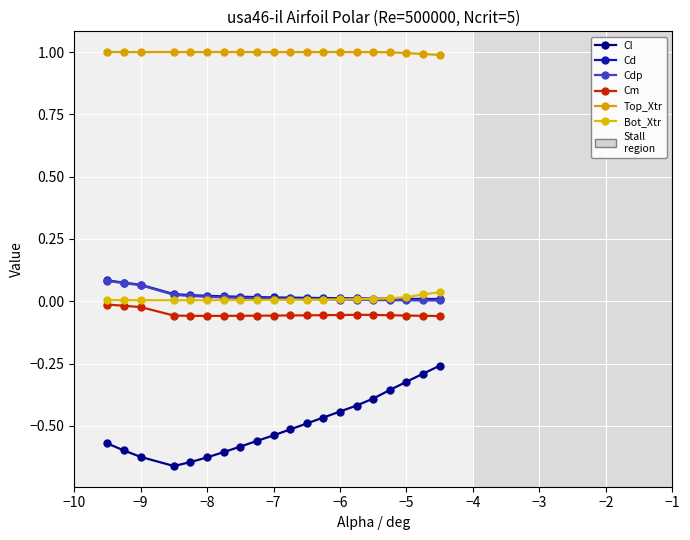

What is the label of the 14th point from the right?

−4